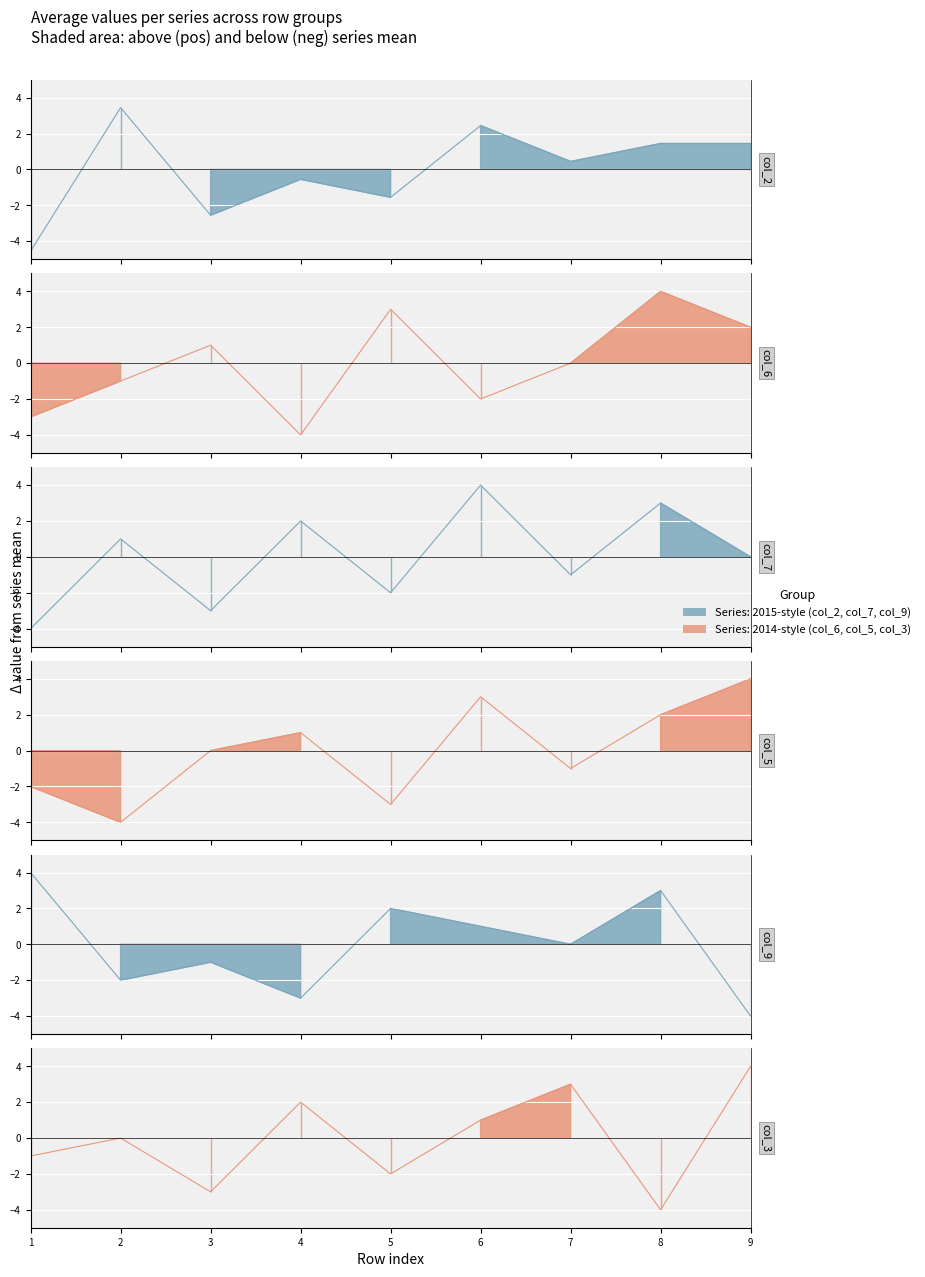

How many interior local valleys does the col_7 series have?

3